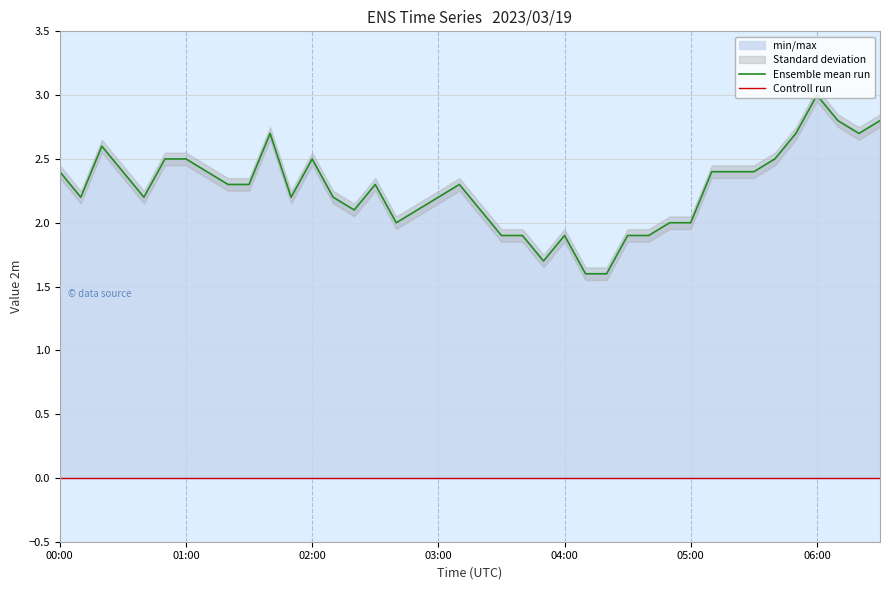

At which label is Ensemble mean run closest to 2?

16